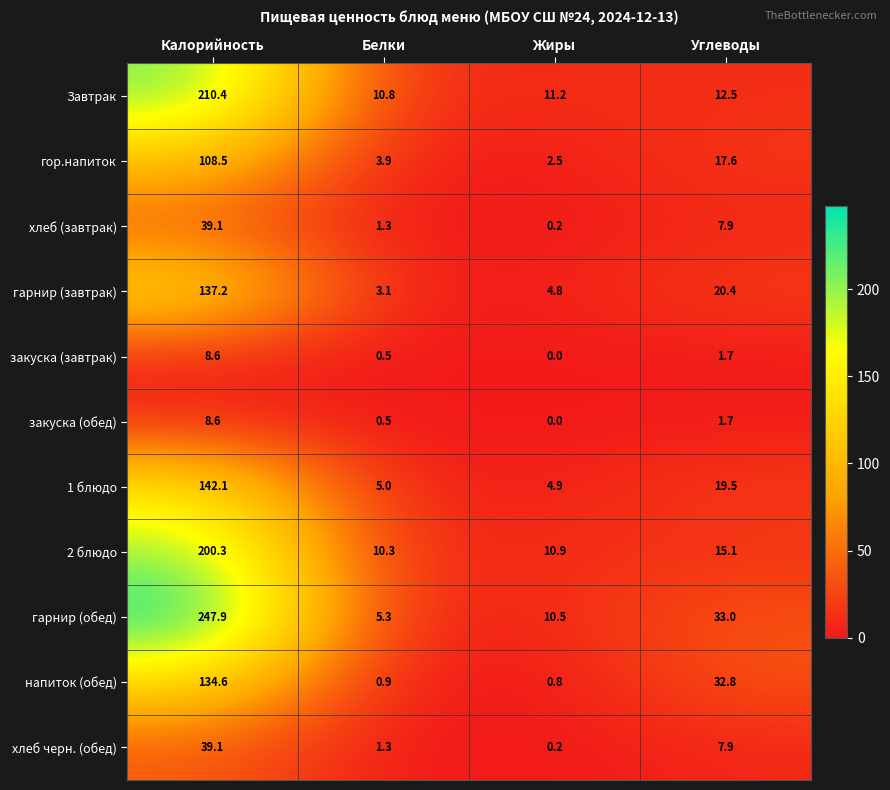

What is the difference between the highest and lowest values at Калорийность?

239.3